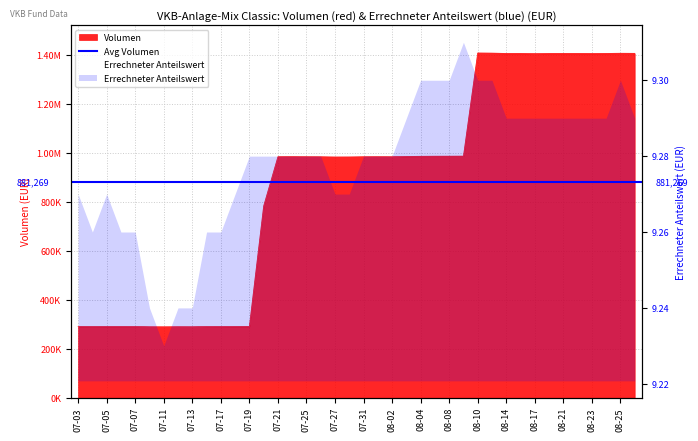

How many lines are shown in the chart?

2